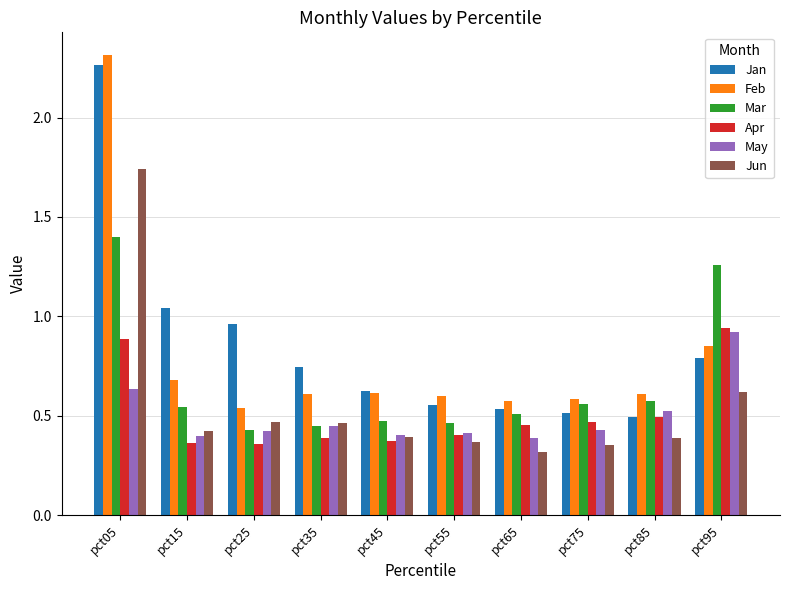

Between pct85 and pct95, which series saw the biggest shift?

Mar